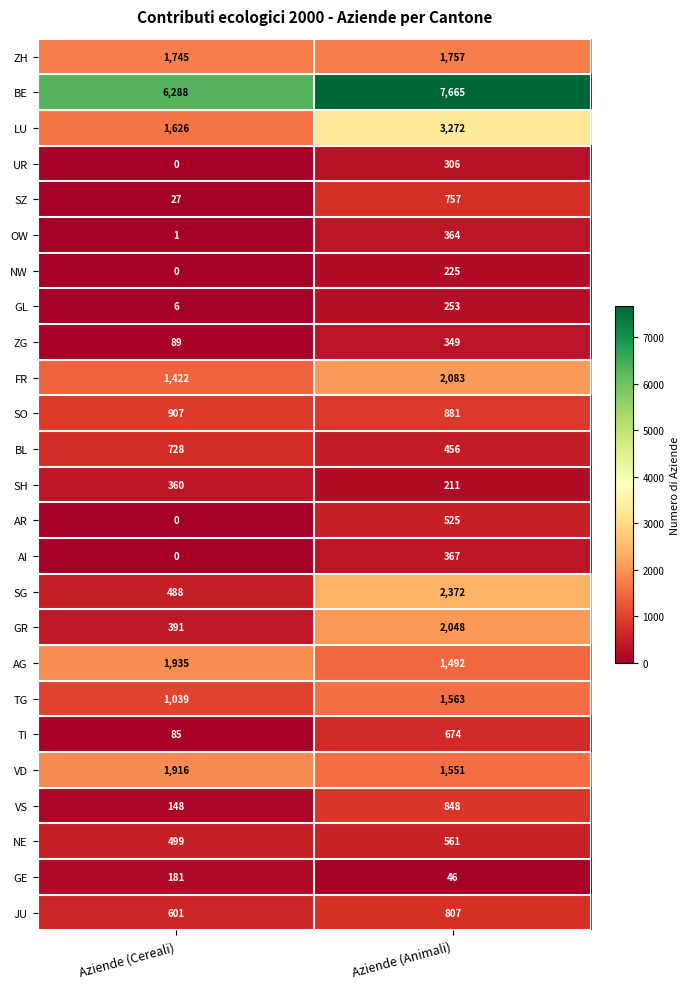

What is the total value across all series at Aziende (Cereali)?

20482